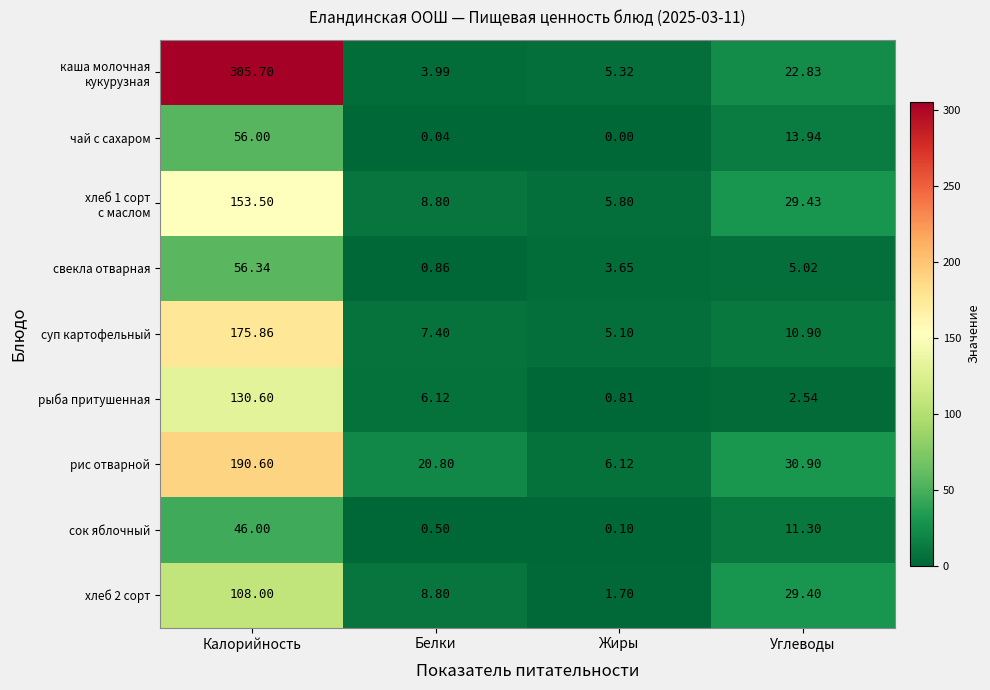

Which category has the lowest value in the чай с сахаром series?

Жиры